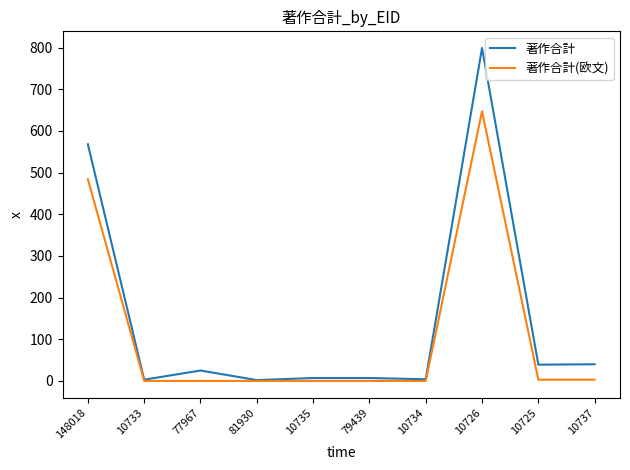

Between 10734 and 10726, which series saw the biggest shift?

著作合計